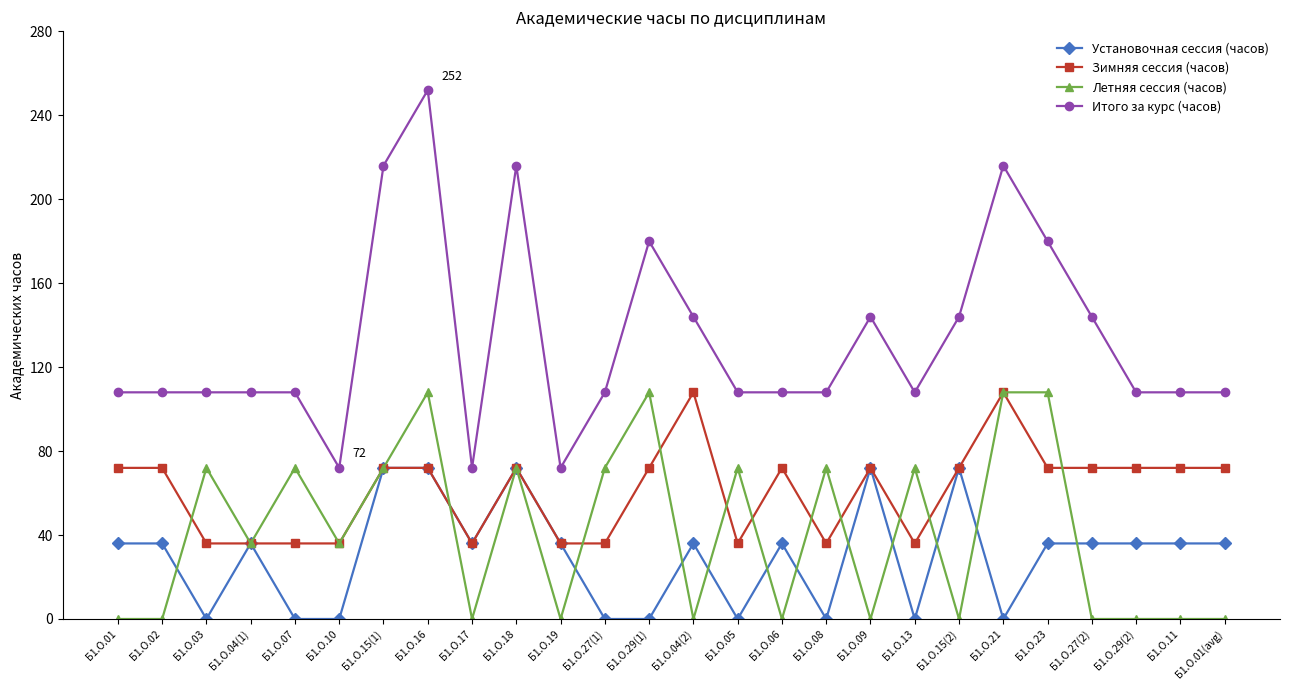

What is the approximate value of Зимняя сессия (часов) at Б1.О.18, to the nearest 5?

70